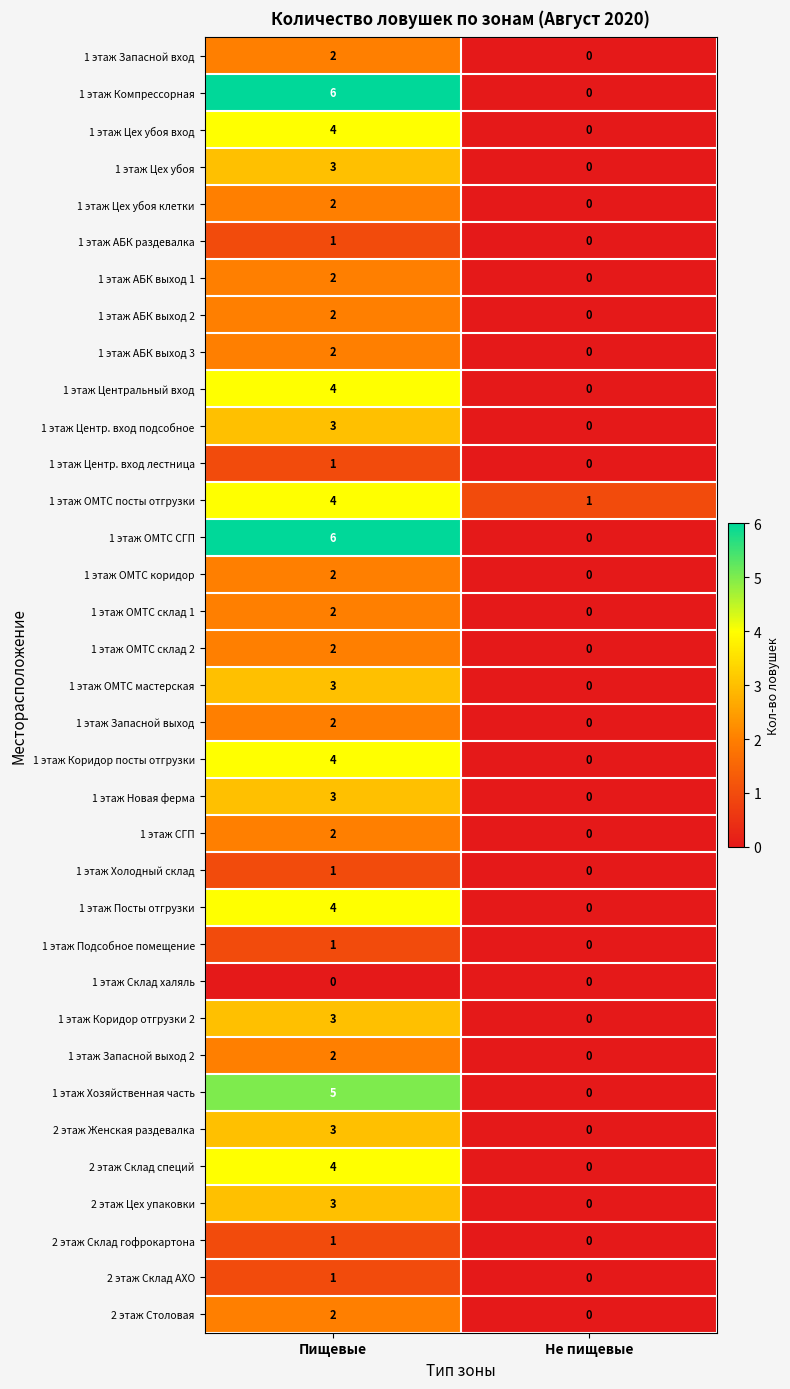

Which category has the lowest value in the 1 этаж Холодный склад series?

Не пищевые